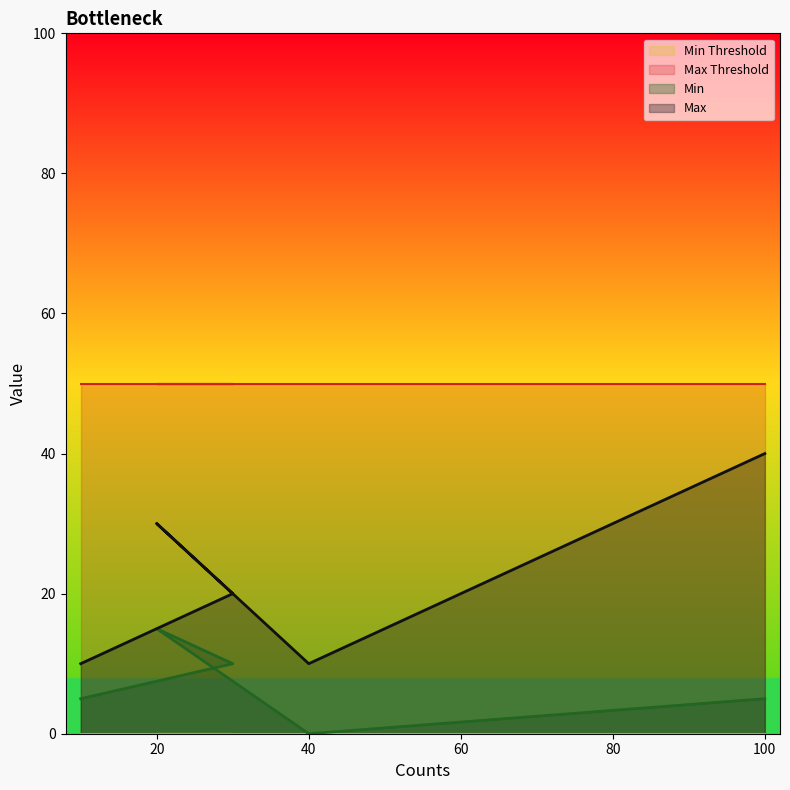

What is the sum of all Min values?

35